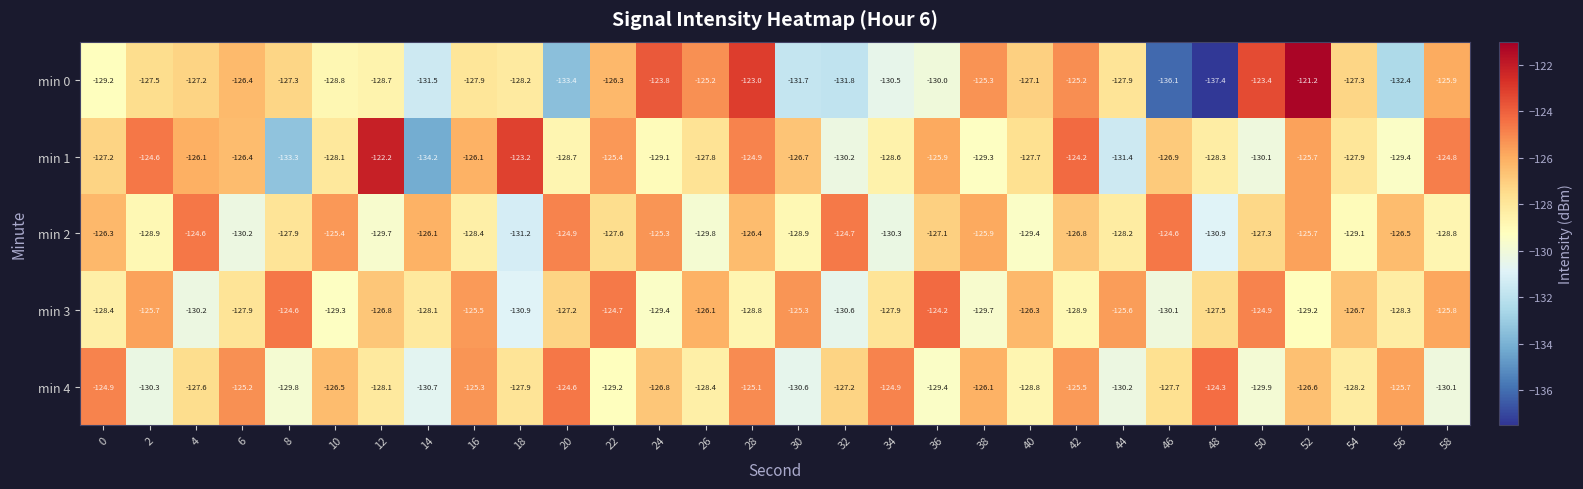

At which category is the sum across all series the highest?

28